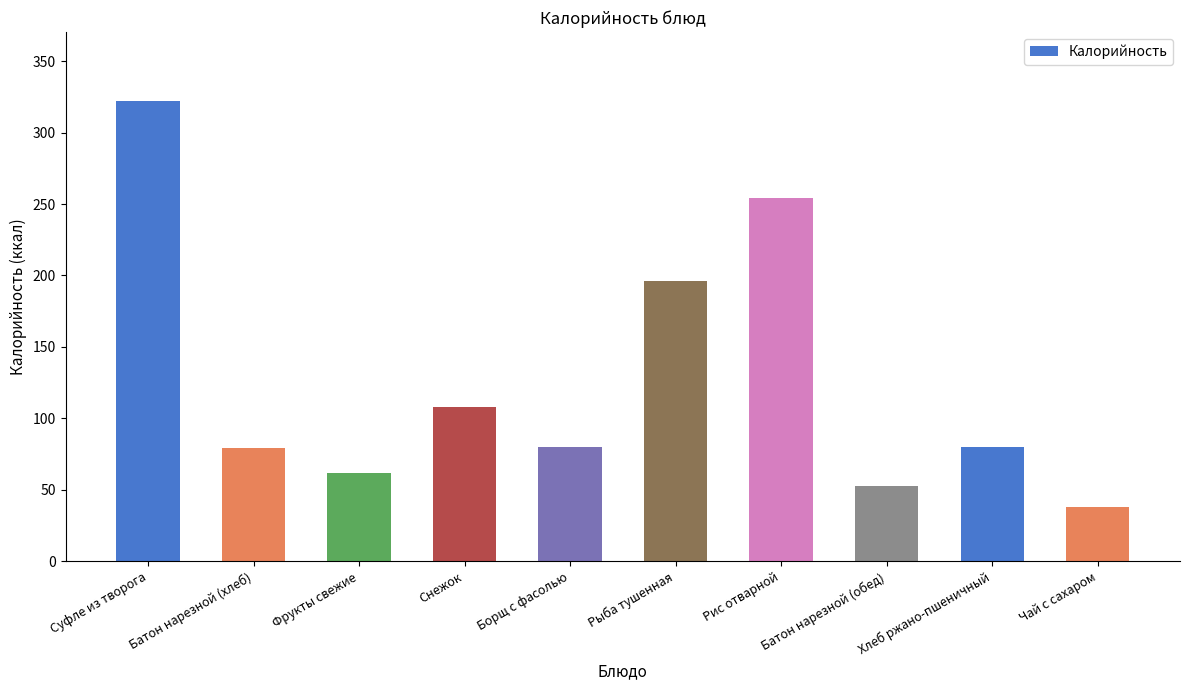

What is the label of the 6th bar from the left?

Рыба тушенная